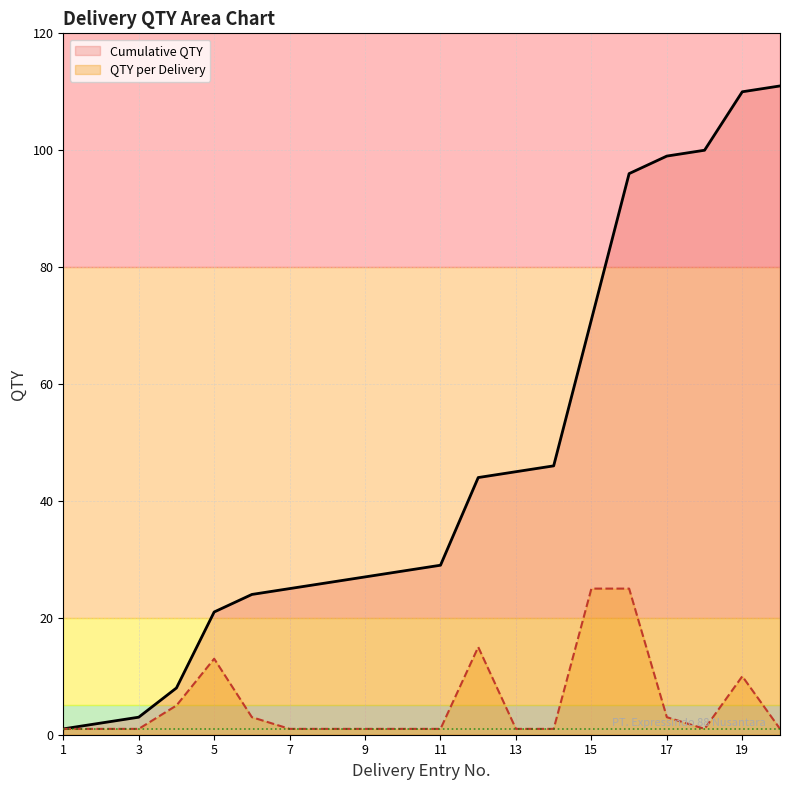

What is the total value across all series at 11?

30